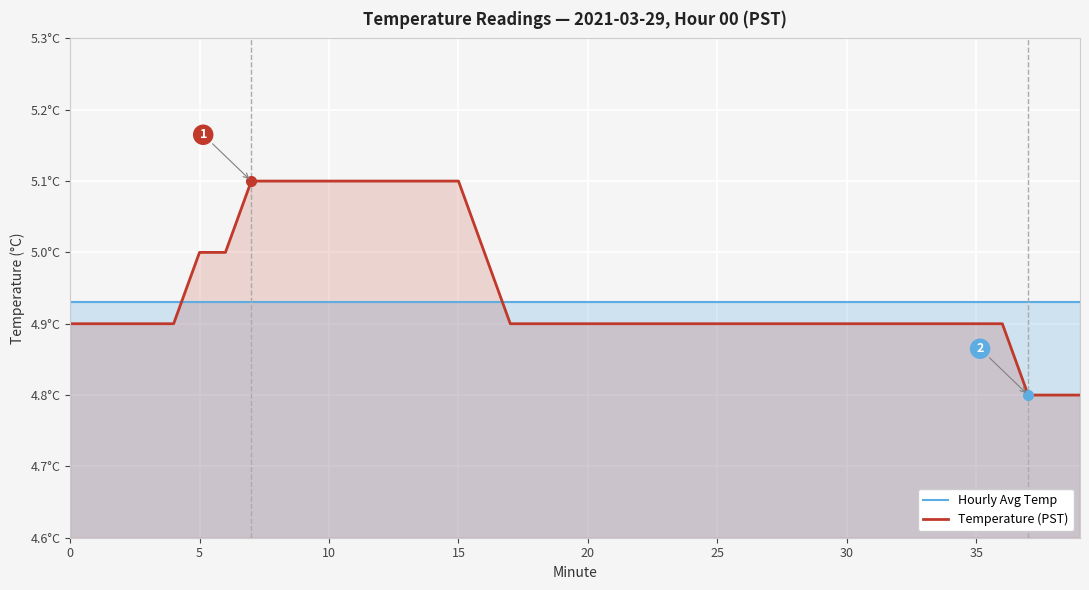

Reading left to right, transcribe all the data shown in this chart.

Hourly Avg Temp: 4.9	4.9	4.9	4.9	4.9	4.9	4.9	4.9	4.9	4.9	4.9	4.9	4.9	4.9	4.9	4.9	4.9	4.9	4.9	4.9	4.9	4.9	4.9	4.9	4.9	4.9	4.9	4.9	4.9	4.9	4.9	4.9	4.9	4.9	4.9	4.9	4.9	4.9	4.9	4.9
Temperature (PST): 4.9	4.9	4.9	4.9	4.9	5.0	5.0	5.1	5.1	5.1	5.1	5.1	5.1	5.1	5.1	5.1	5.0	4.9	4.9	4.9	4.9	4.9	4.9	4.9	4.9	4.9	4.9	4.9	4.9	4.9	4.9	4.9	4.9	4.9	4.9	4.9	4.9	4.8	4.8	4.8